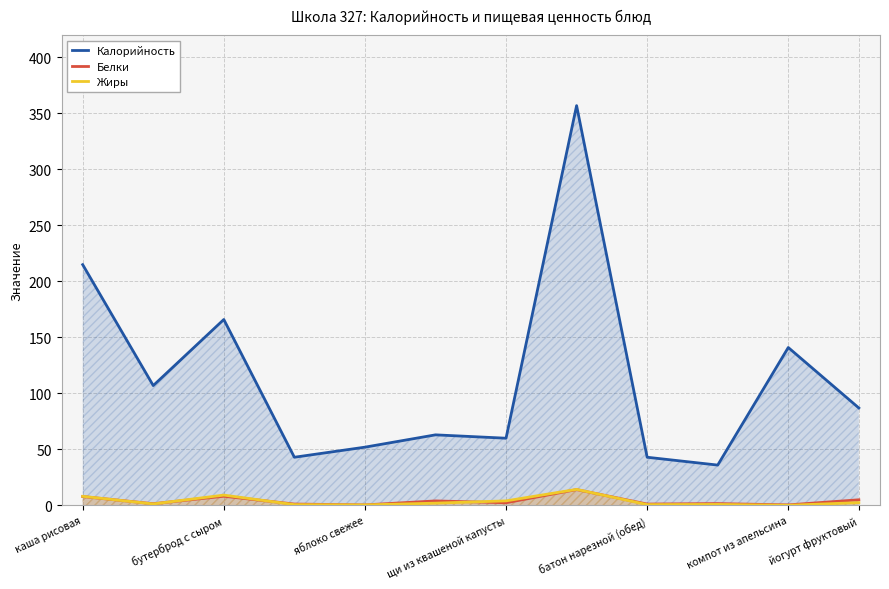

The Белки series shows 0.5 at компот из апельсина. True or false?

True